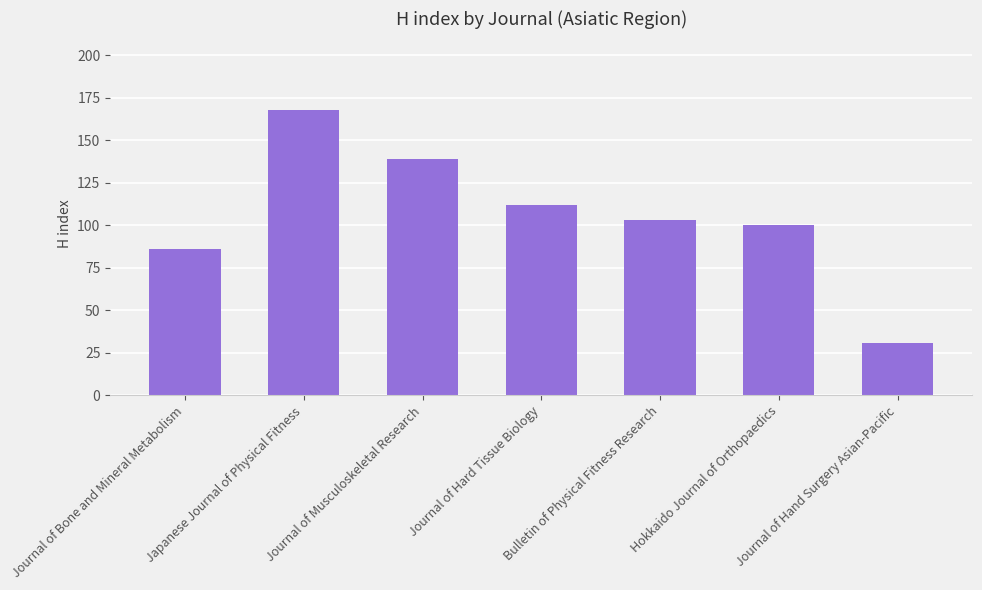

List the labels in order of value, largest first.

Japanese Journal of Physical Fitness, Journal of Musculoskeletal Research, Journal of Hard Tissue Biology, Bulletin of Physical Fitness Research, Hokkaido Journal of Orthopaedics, Journal of Bone and Mineral Metabolism, Journal of Hand Surgery Asian-Pacific